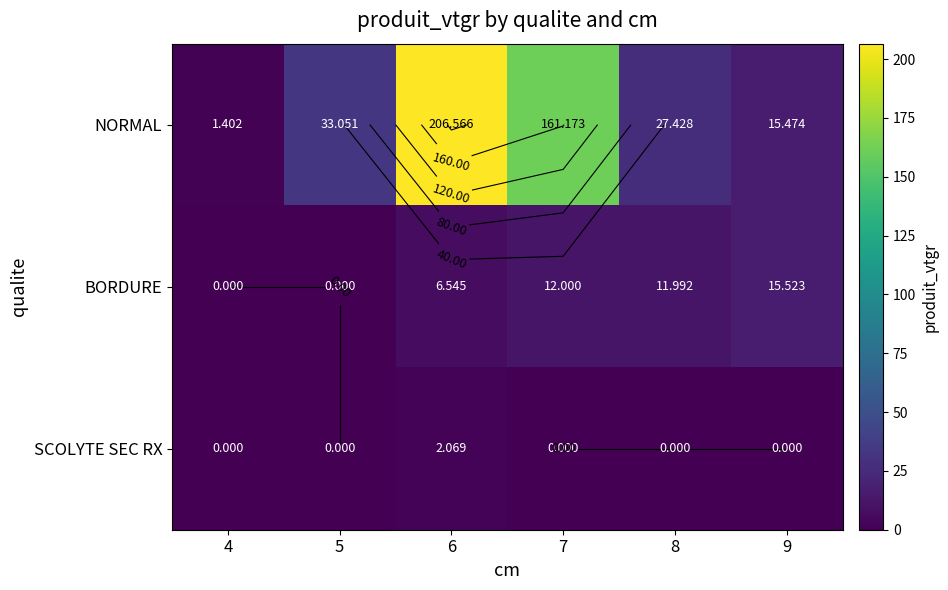

What is the difference between the maximum and minimum values in the BORDURE series?

15.5